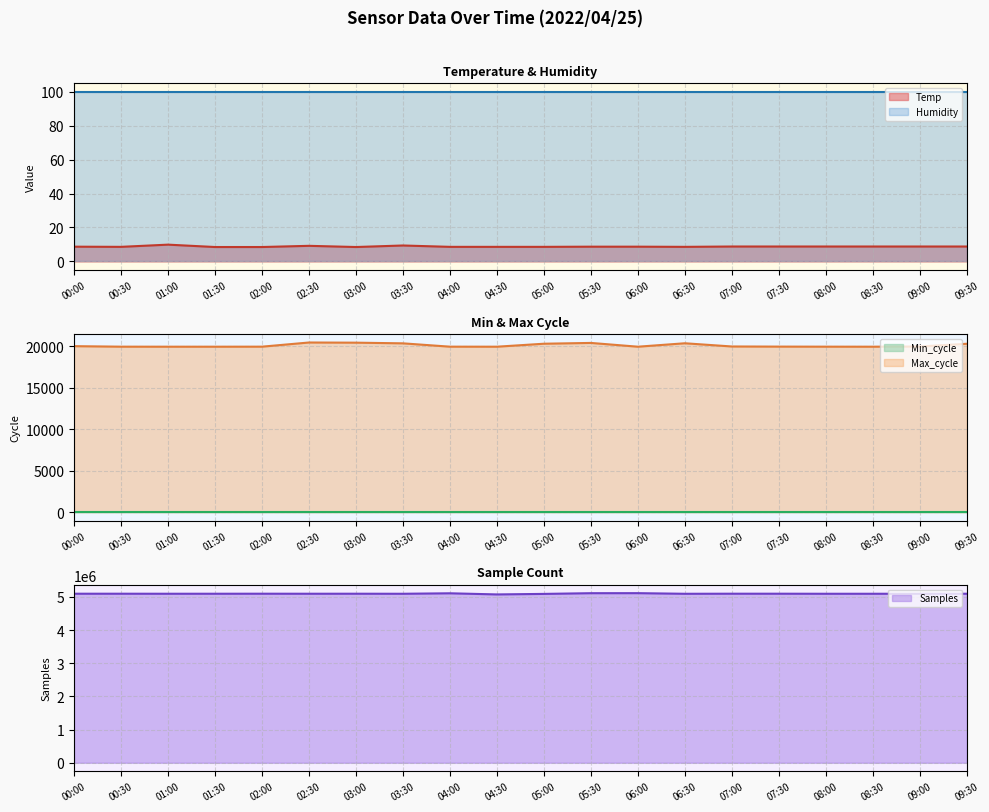

At which category does the chart reach its minimum across all series?

01:30